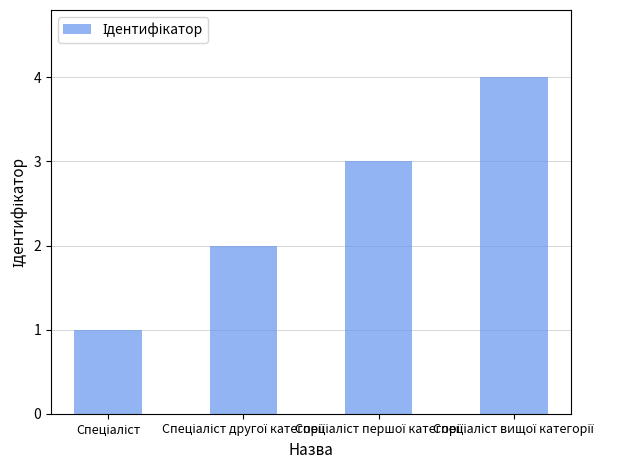

Reading right to left, extract all data points from this chart.

4	3	2	1